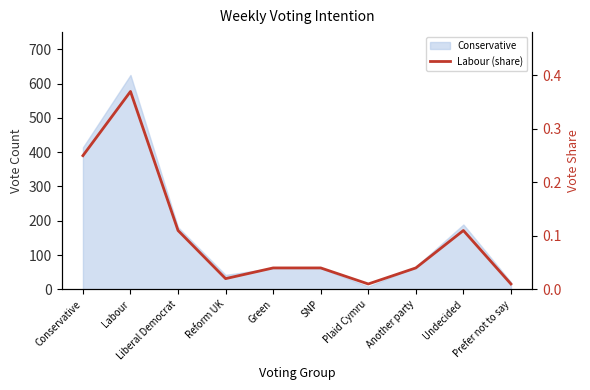

Between Conservative and SNP, which is larger?

Conservative